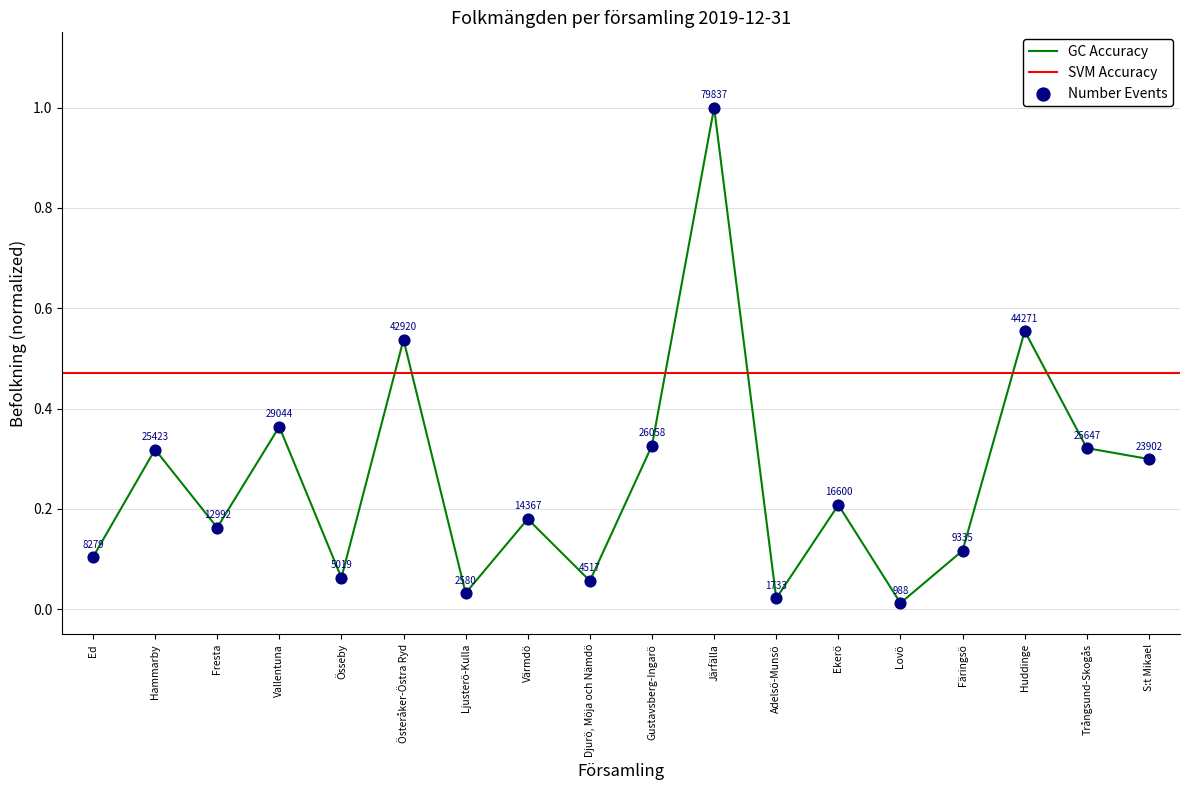

Between Järfälla and Fresta, which is larger?

Järfälla